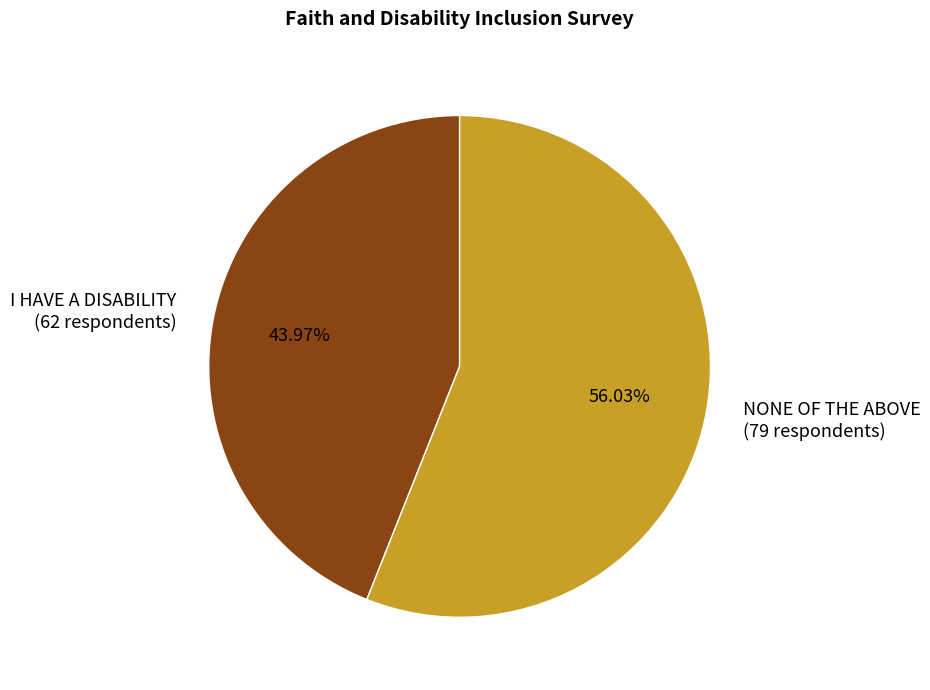

To the nearest percent, what is the difference between the I HAVE A DISABILITY and NONE OF THE ABOVE slice percentages?

12%